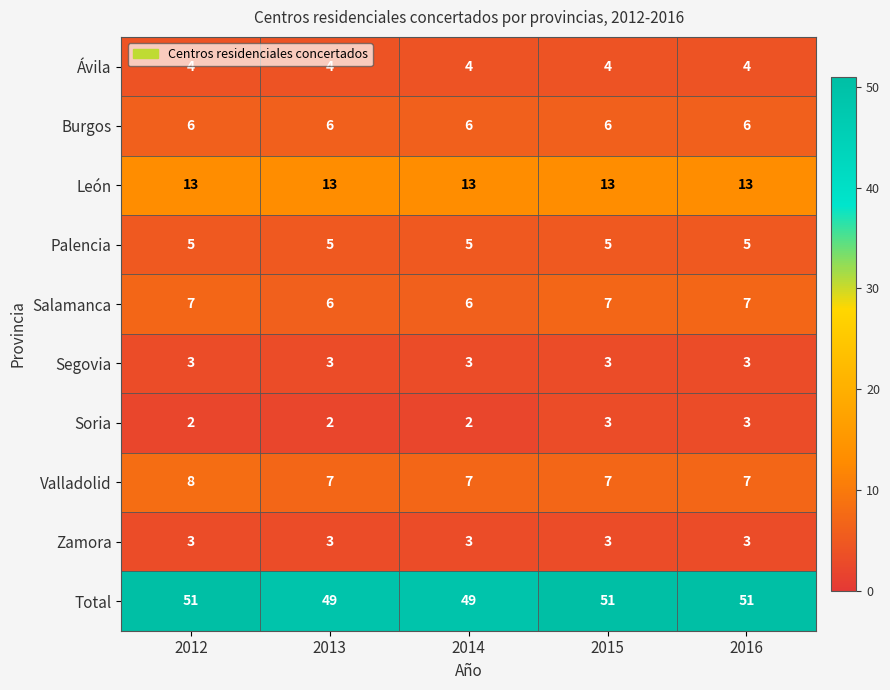

What is the greatest value displayed?

51